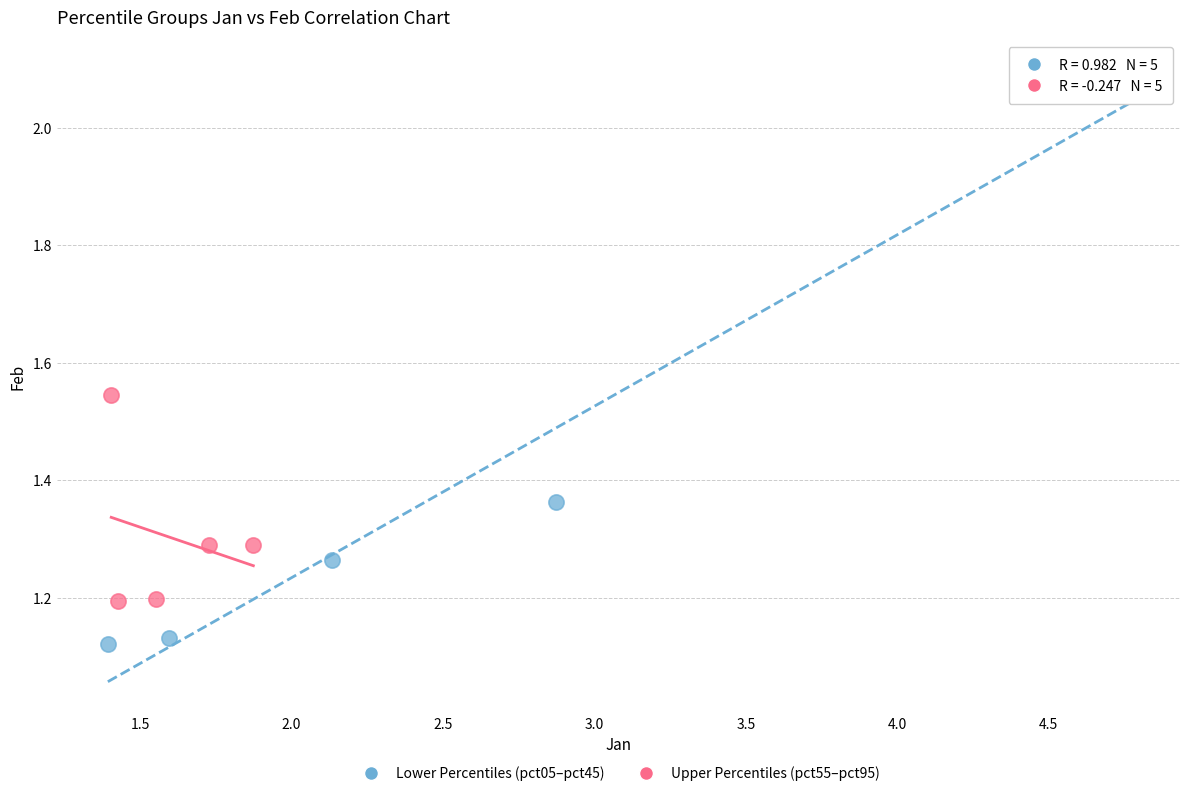

Which series has the largest Y range (max minus min)?

Lower Percentiles (pct05–pct45)